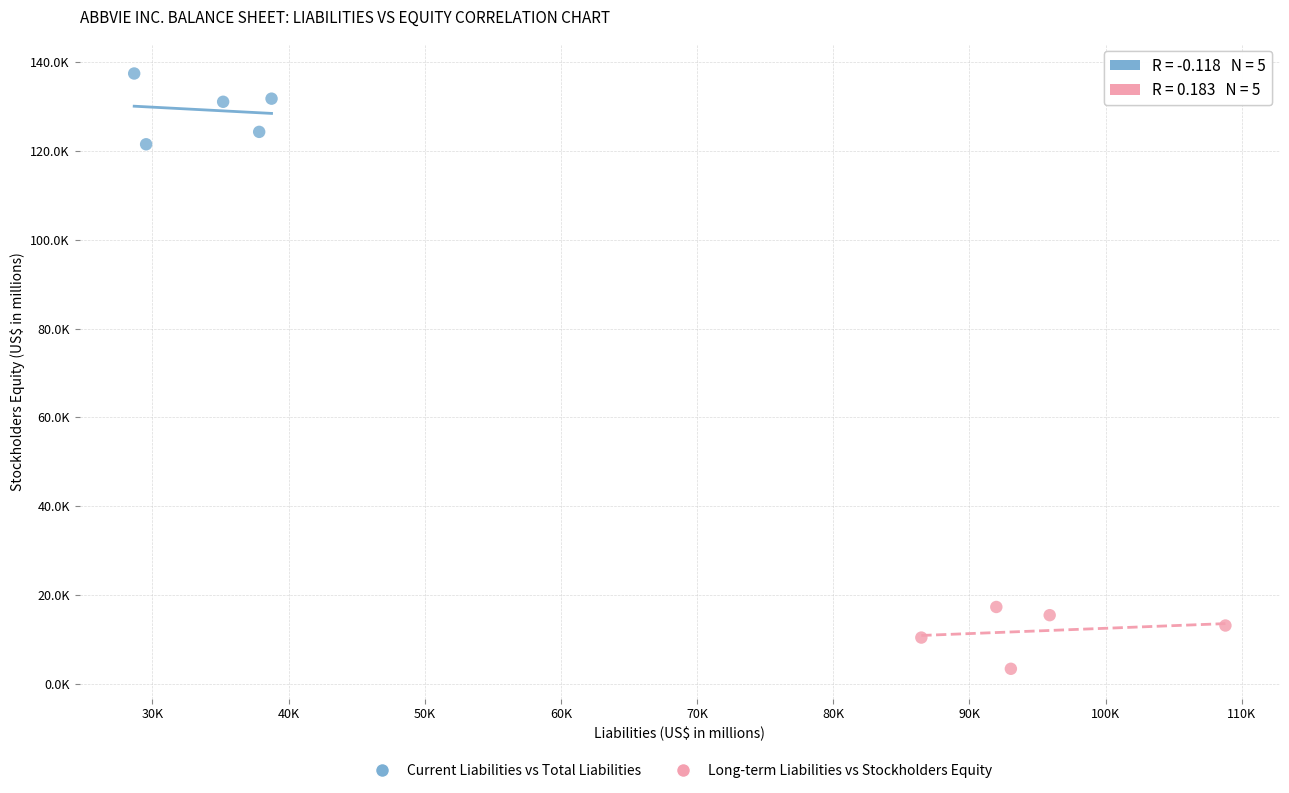

Which series reaches the minimum Y coordinate?

Long-term Liabilities vs Stockholders Equity